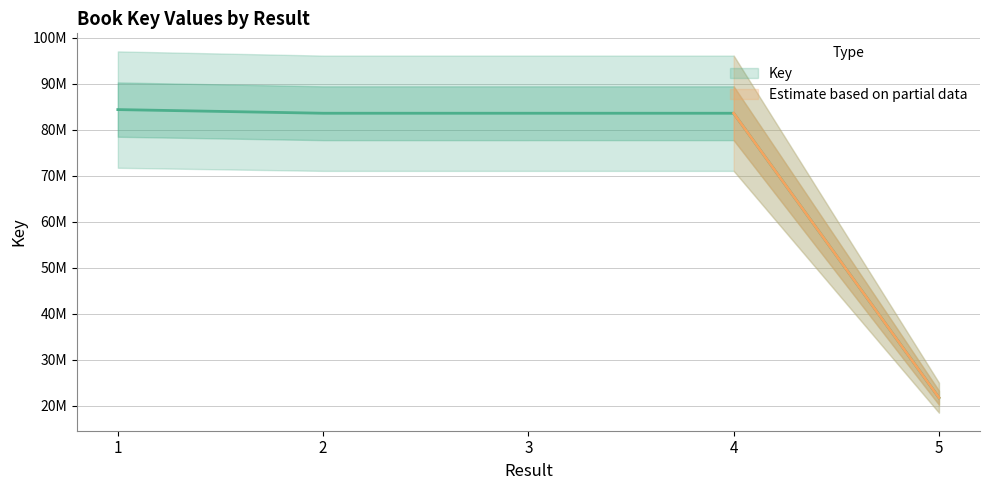

Approximately how many times larger is the value at 2 compared to 1?

1.0